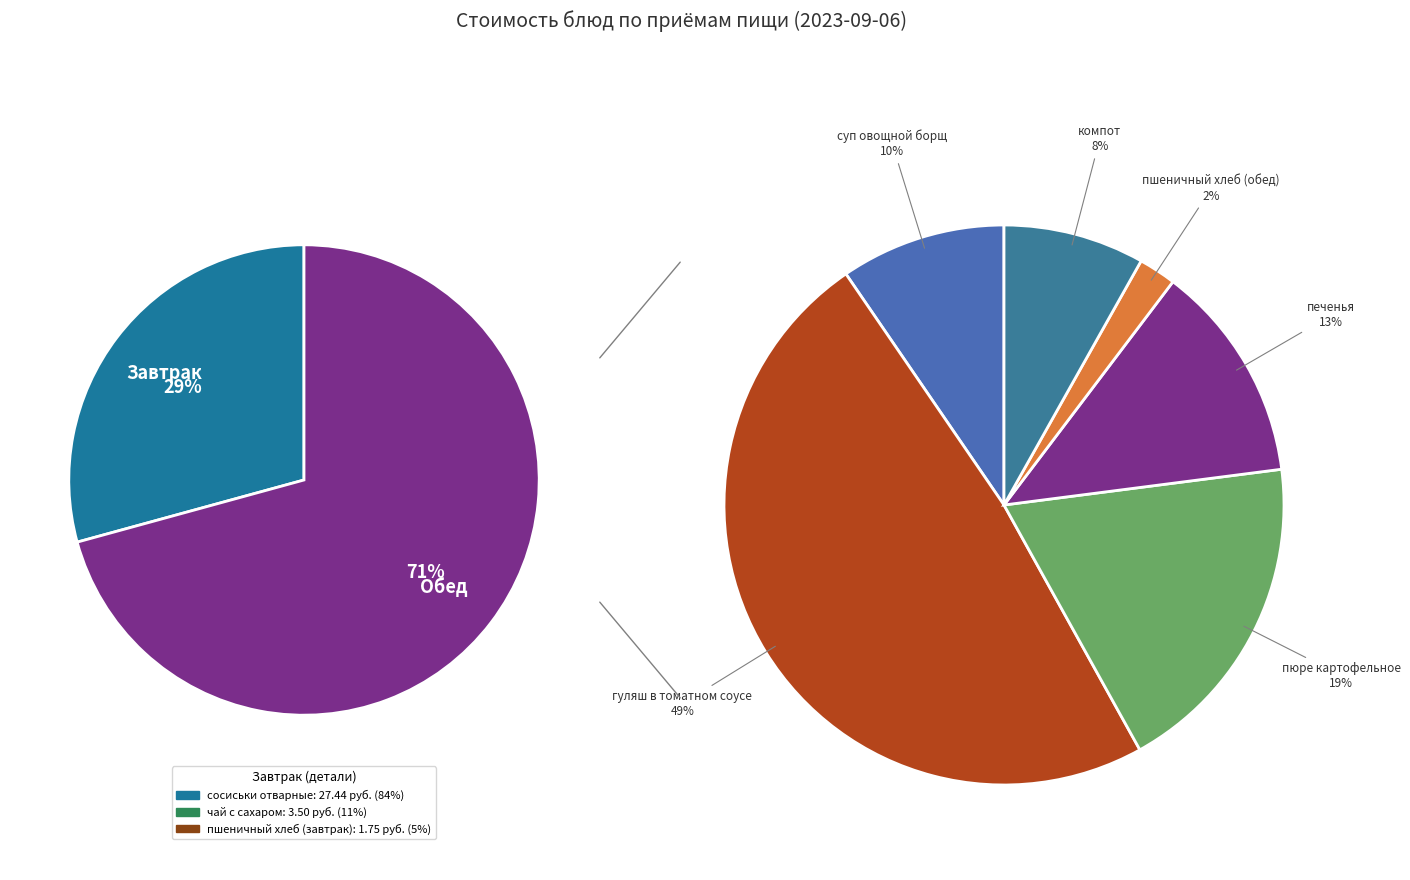

What is the ratio of the value at гуляш в томатном соусе to the value at пшеничный хлеб (обед)?

22.4